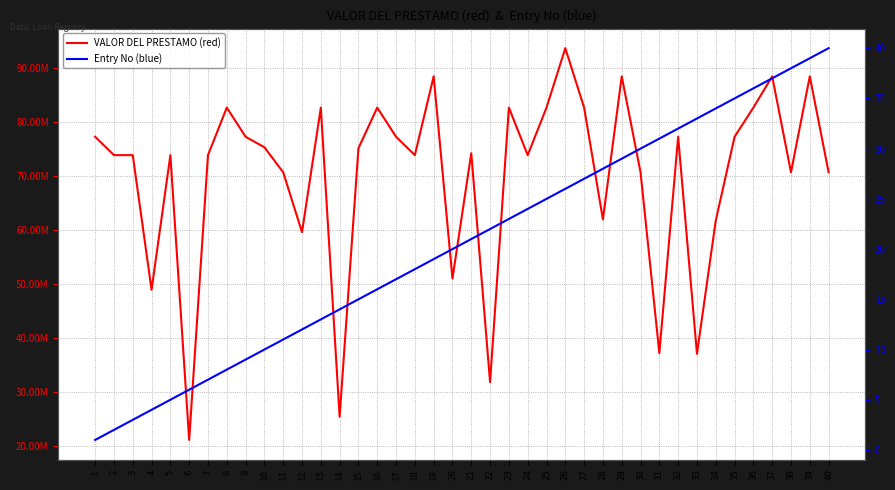

Does the chart have visible grid lines?

Yes